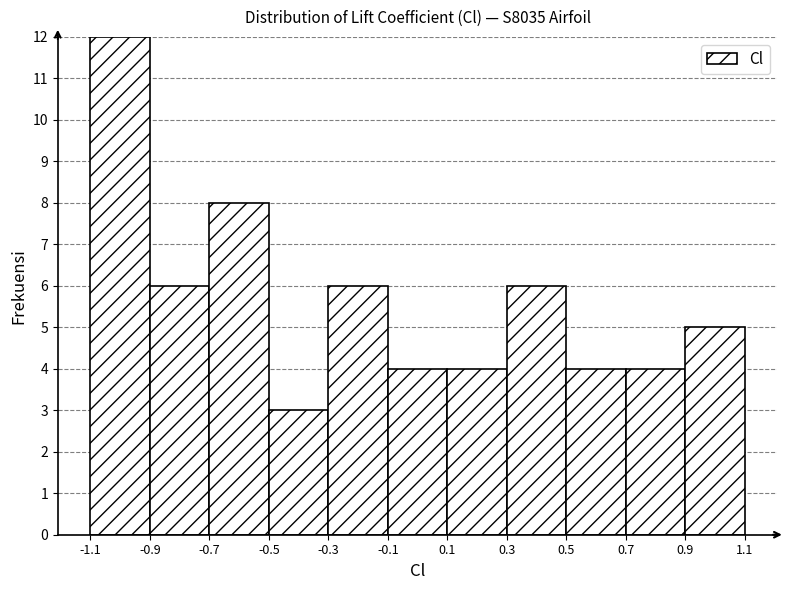

Reading left to right, list every bar in this chart as the range it spans on the x-axis followed by its height. The values are not printed on the chart, so give them approximately, as read against the axis.

-1.1 to -0.9: 12
-0.9 to -0.7: 6
-0.7 to -0.5: 8
-0.5 to -0.3: 3
-0.3 to -0.1: 6
-0.1 to 0.1: 4
0.1 to 0.3: 4
0.3 to 0.5: 6
0.5 to 0.7: 4
0.7 to 0.9: 4
0.9 to 1.1: 5